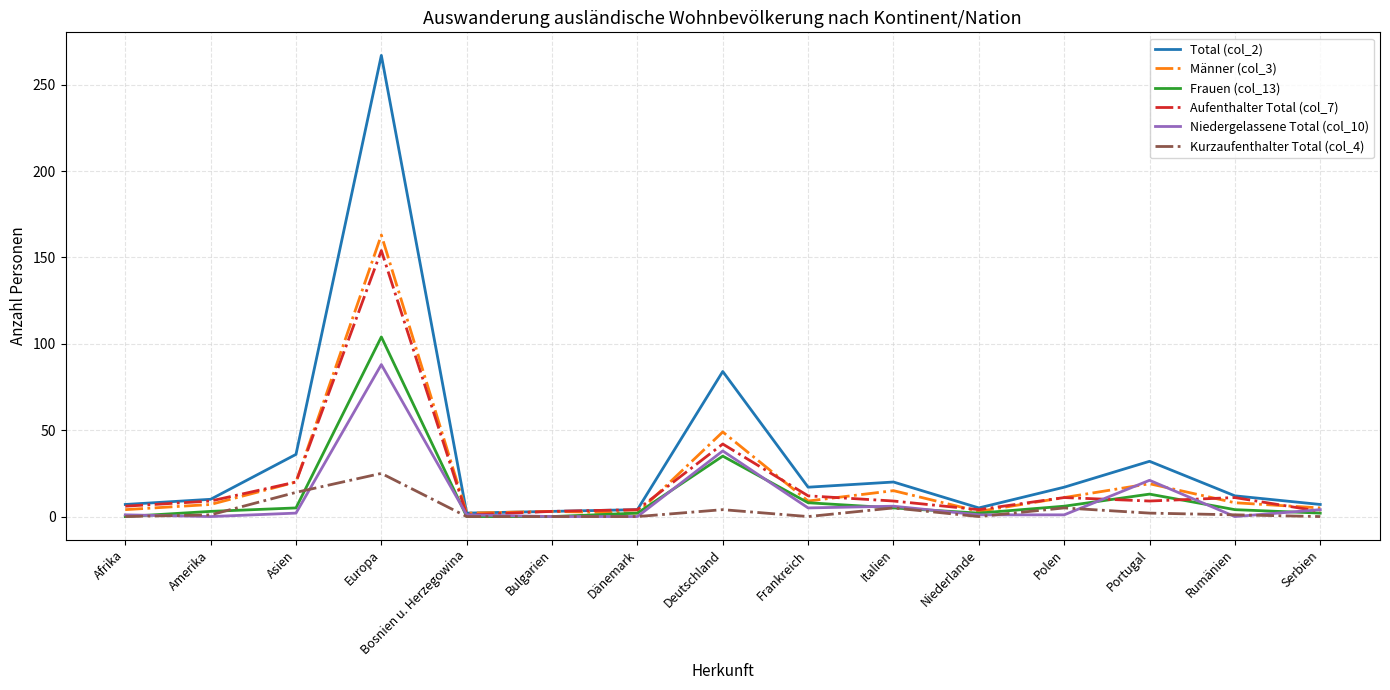

Is the value of Niedergelassene Total (col_10) at Deutschland greater than the value of Aufenthalter Total (col_7) at Frankreich?

Yes